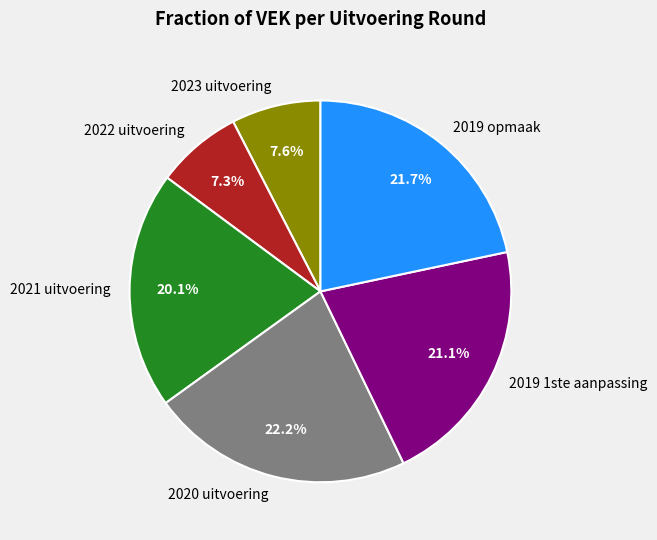

How much of the chart is everything except 2019 1ste aanpassing?

78.9%